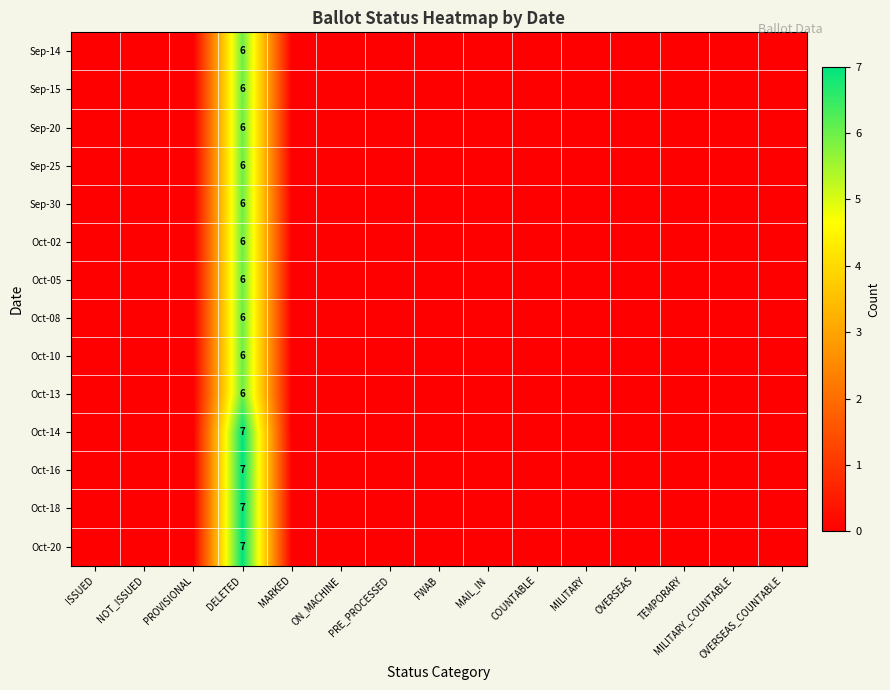

List the series in order of their peak value, highest first.

Oct-14, Oct-16, Oct-18, Oct-20, Sep-14, Sep-15, Sep-20, Sep-25, Sep-30, Oct-02, Oct-05, Oct-08, Oct-10, Oct-13